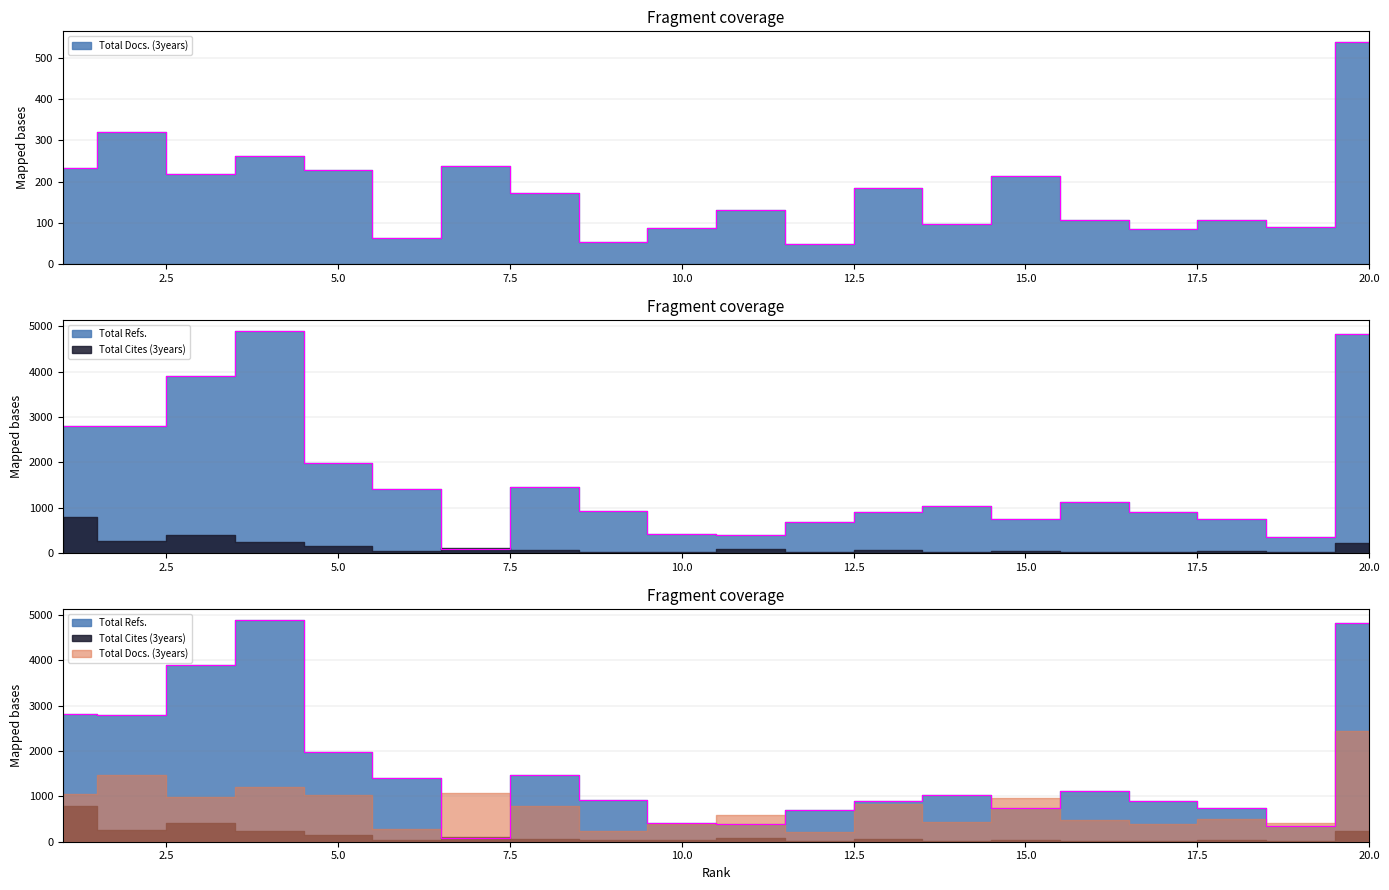

The Total Refs. series shows 353 at 19. True or false?

True